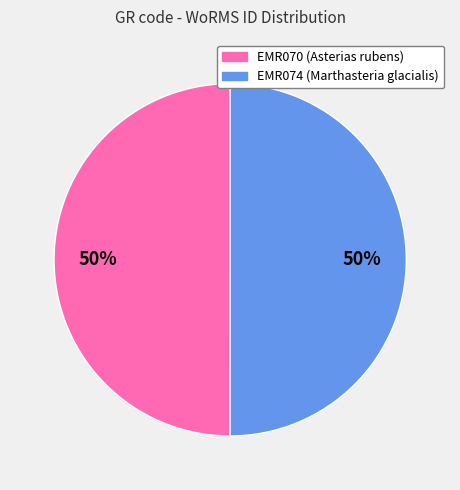

What is the ratio of the value at EMR074 to the value at EMR070?

1.0